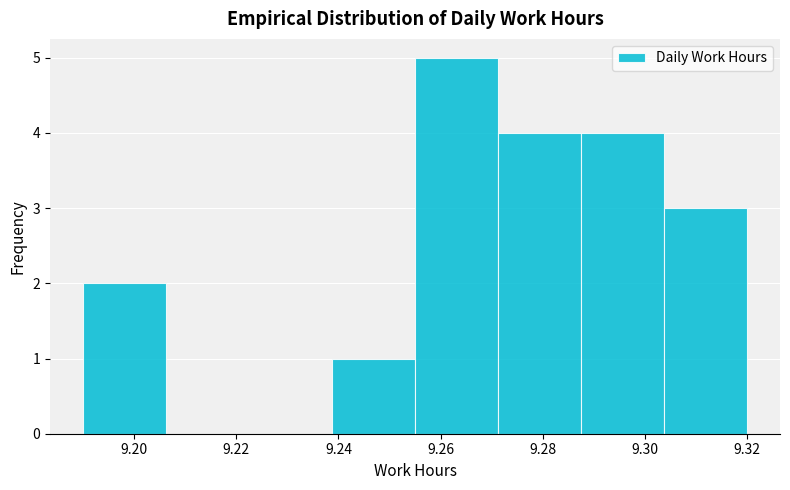

Reading left to right, transcribe this chart: for each bar, give the range it covers on the x-axis and its height. Neither the bar edges nor the heights are printed on the chart, so give them approximately, as read against the axes.

9.190 to 9.206: 2
9.206 to 9.222: 0
9.222 to 9.238: 0
9.238 to 9.256: 1
9.256 to 9.272: 5
9.272 to 9.288: 4
9.288 to 9.304: 4
9.304 to 9.320: 3